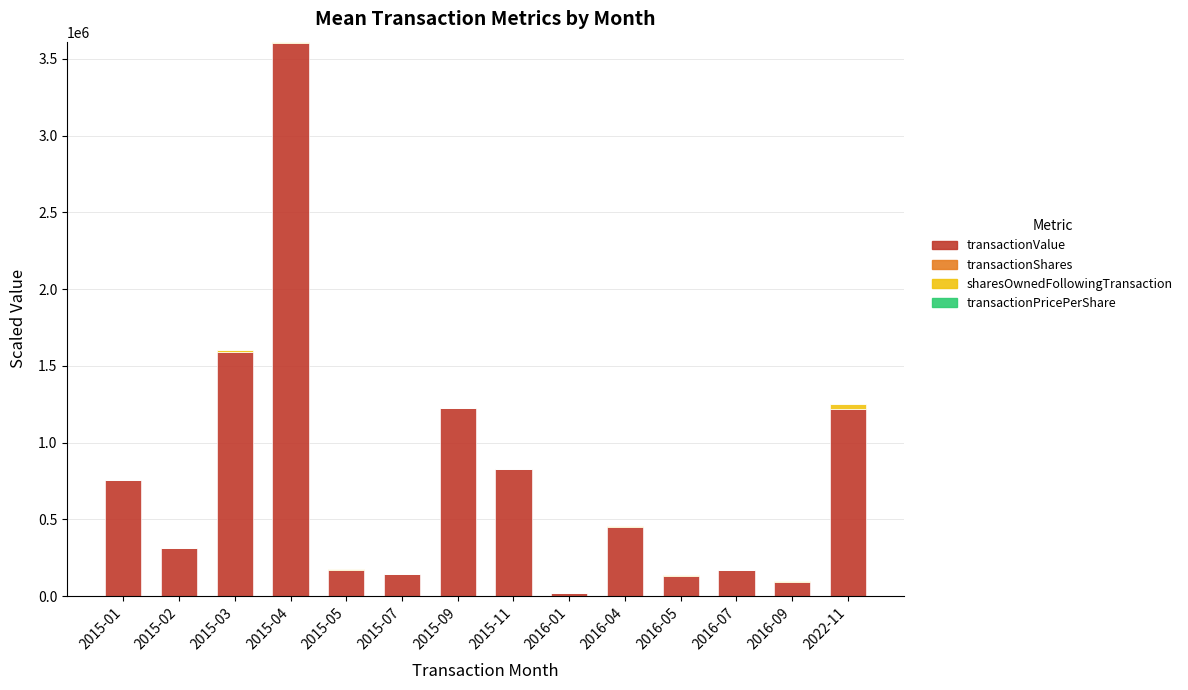

What is the maximum value for transactionValue?

3600955.0